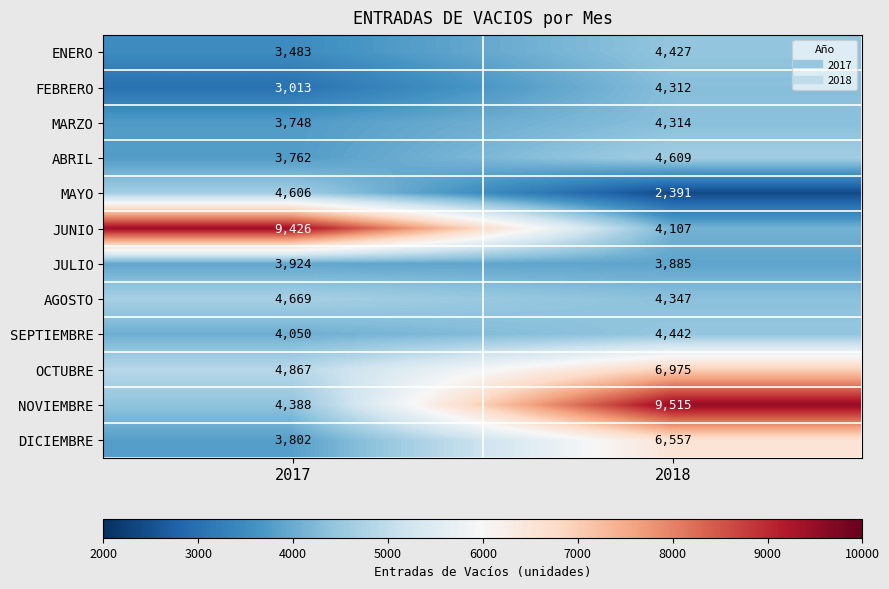

What is the total value across all series at 2018?

59881